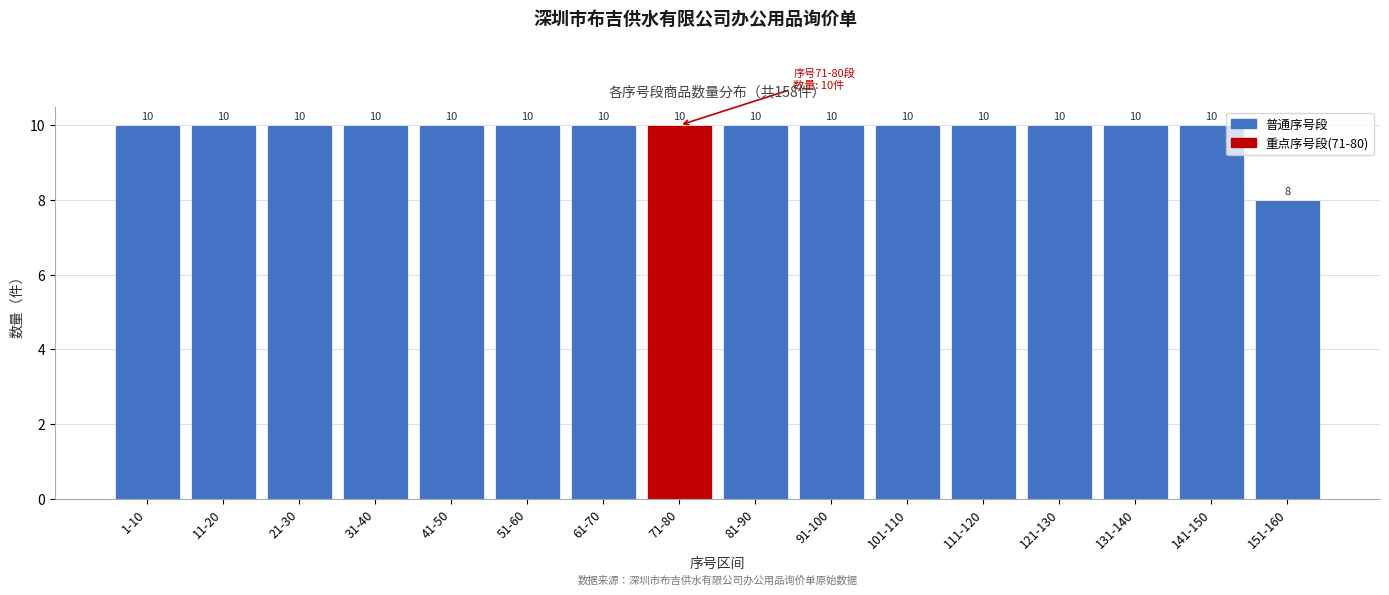

Reading left to right, list all the values displayed in this chart.

10	10	10	10	10	10	10	10	10	10	10	10	10	10	10	8